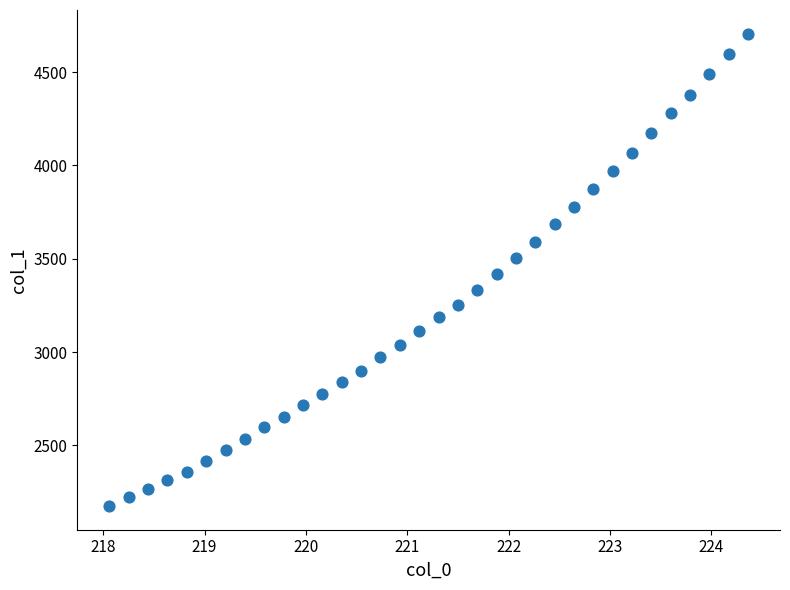

What is the range of Y values (max minus min)?

2531.6